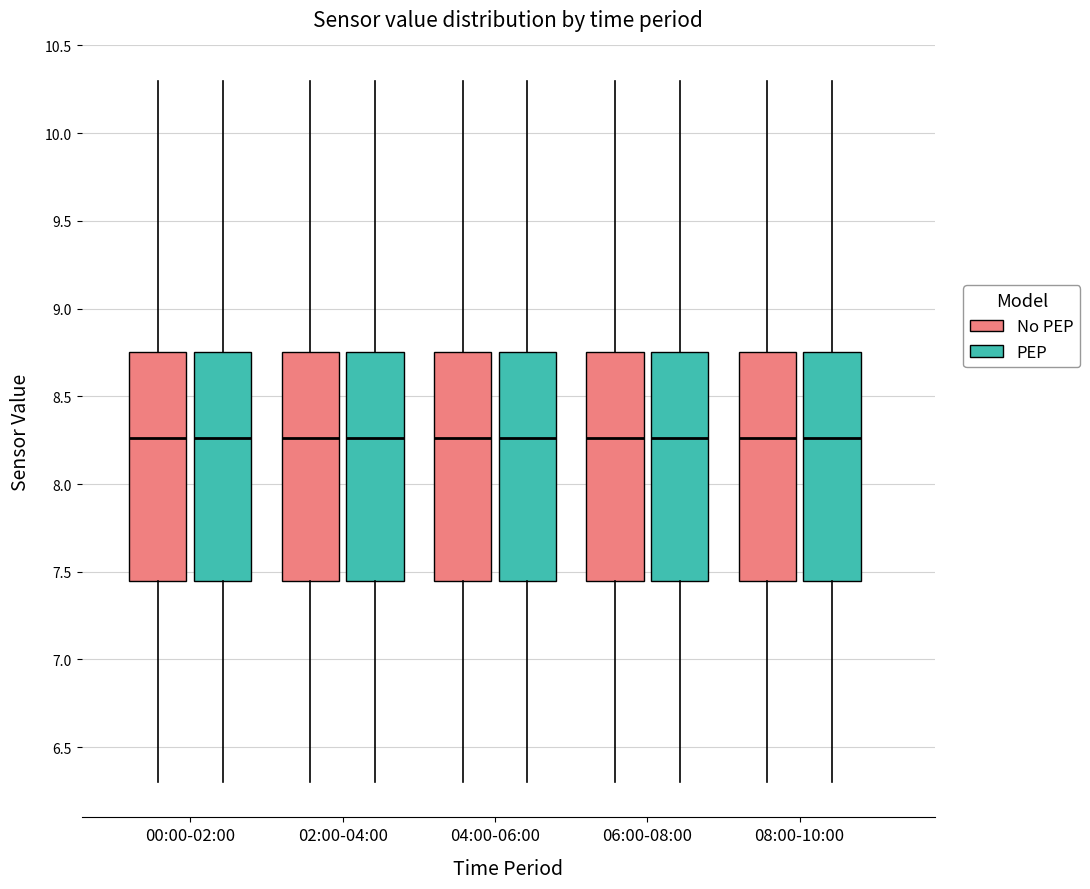

Reading left to right, transcribe this box plot: for each box, give where its median line is, the range the box spans, and where its two whiskers end, as read against the y-axis. The values are not printed on the chart, so give them approximately, as read against the axis.

00:00-02:00 (No PEP): median 8.25, box 7.45 to 8.75, whiskers 6.30 to 10.30
00:00-02:00 (PEP): median 8.25, box 7.45 to 8.75, whiskers 6.30 to 10.30
02:00-04:00 (No PEP): median 8.25, box 7.45 to 8.75, whiskers 6.30 to 10.30
02:00-04:00 (PEP): median 8.25, box 7.45 to 8.75, whiskers 6.30 to 10.30
04:00-06:00 (No PEP): median 8.25, box 7.45 to 8.75, whiskers 6.30 to 10.30
04:00-06:00 (PEP): median 8.25, box 7.45 to 8.75, whiskers 6.30 to 10.30
06:00-08:00 (No PEP): median 8.25, box 7.45 to 8.75, whiskers 6.30 to 10.30
06:00-08:00 (PEP): median 8.25, box 7.45 to 8.75, whiskers 6.30 to 10.30
08:00-10:00 (No PEP): median 8.25, box 7.45 to 8.75, whiskers 6.30 to 10.30
08:00-10:00 (PEP): median 8.25, box 7.45 to 8.75, whiskers 6.30 to 10.30